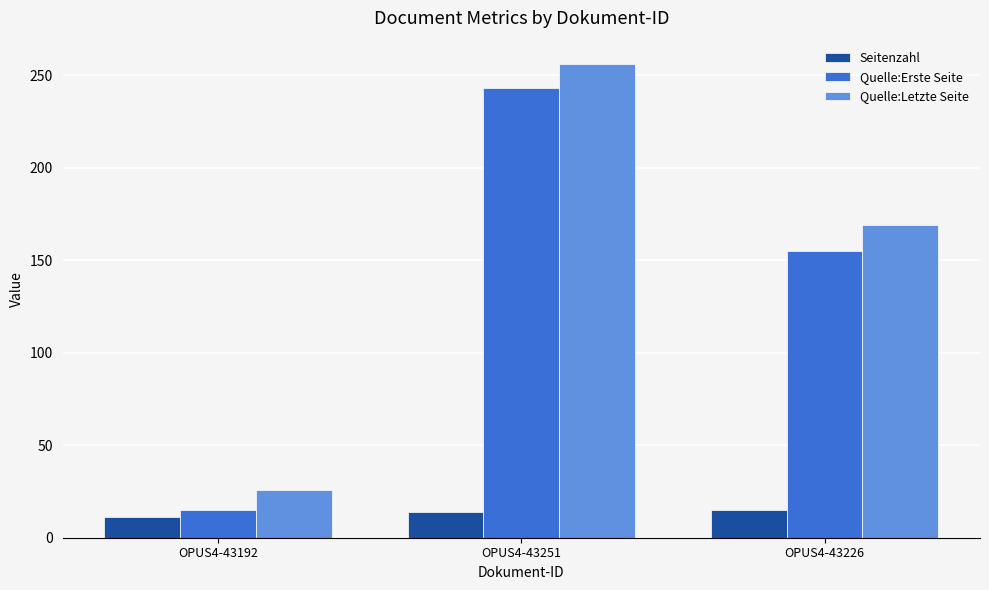

Is it true that Quelle:Erste Seite equals 3 at OPUS4-43192?

False